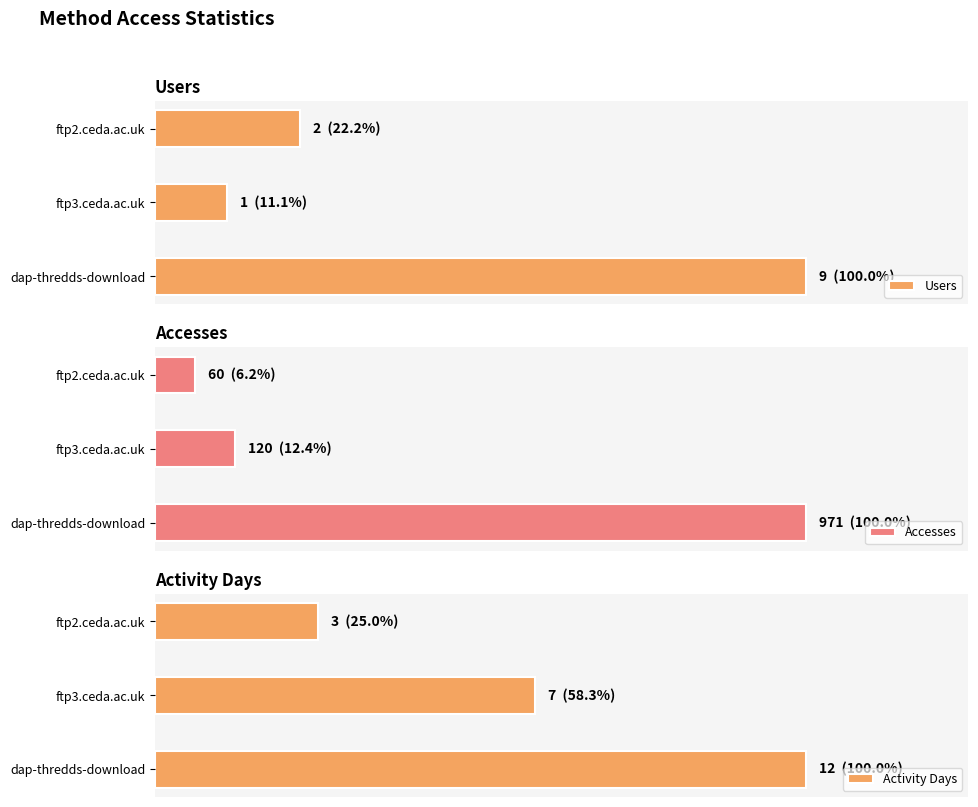

Which series has the largest total across all categories?

Accesses